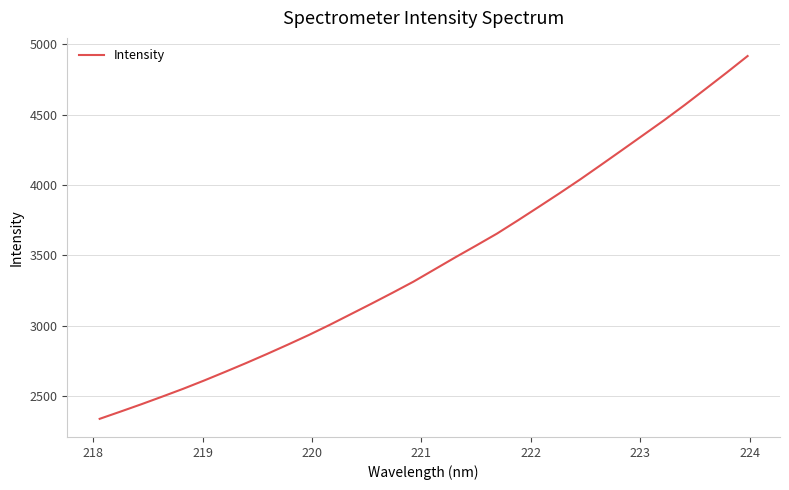

What is the difference between the maximum and minimum values?

2575.8